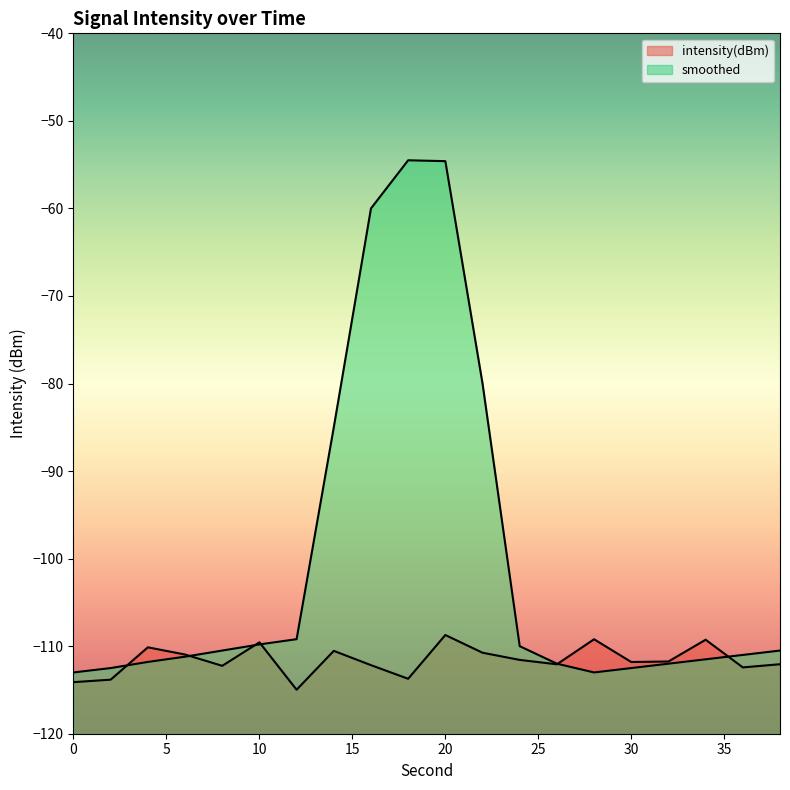

Between 34 and 28, which is larger?

28